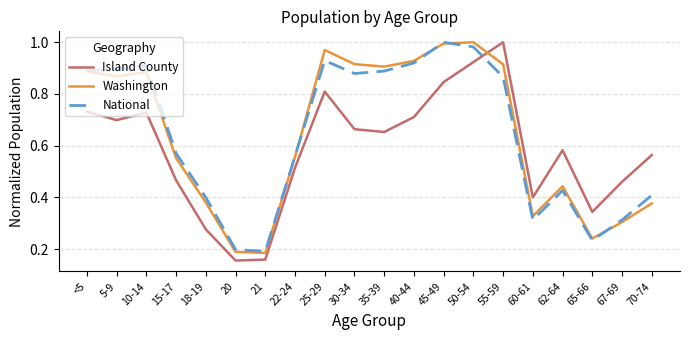

At which label does Island County reach its peak?

55-59